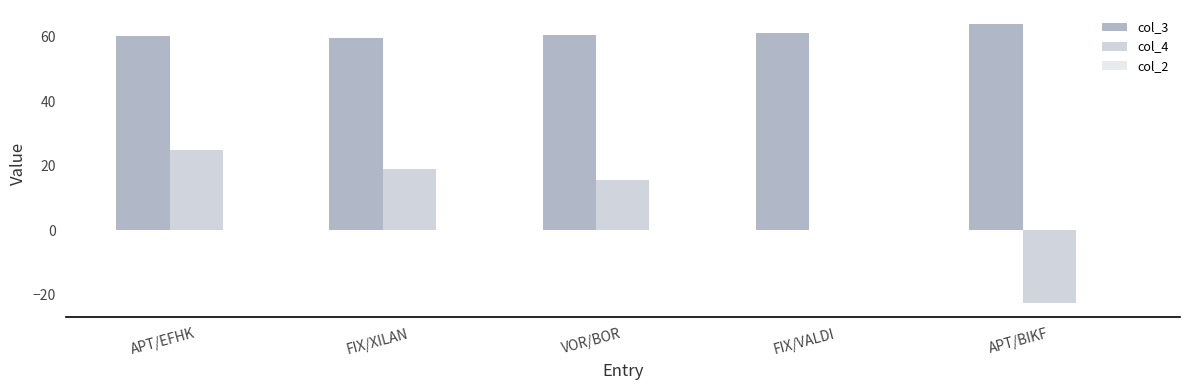

At which category is the sum across all series the highest?

APT/EFHK